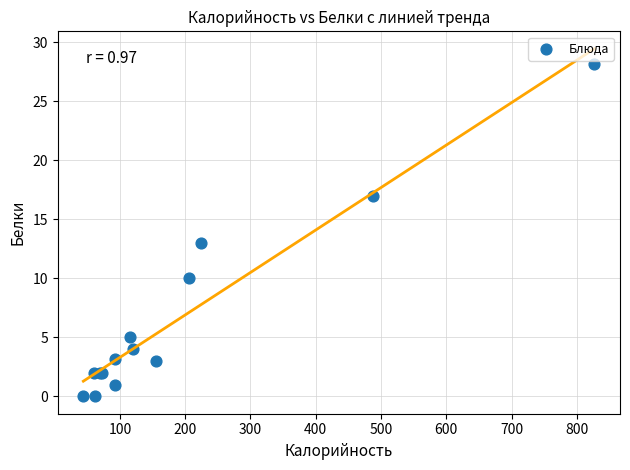

What Y value in the scatter plot is closest to 14?

13.0